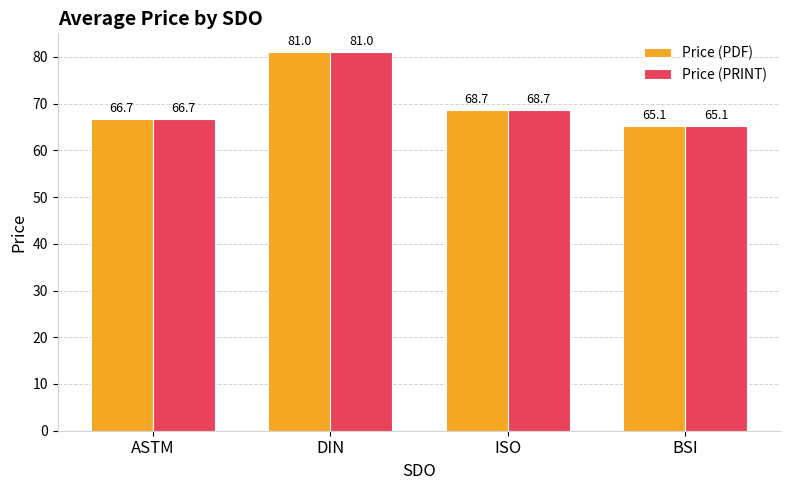

How many values in the Price (PRINT) series are below 68?

2